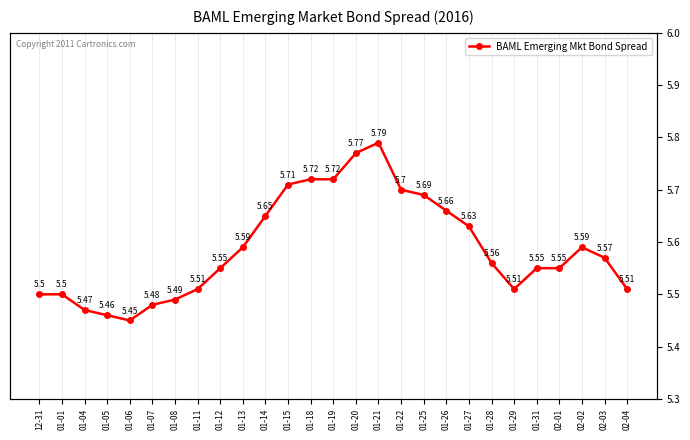

The value at 01-12 is 5.5. True or false?

True